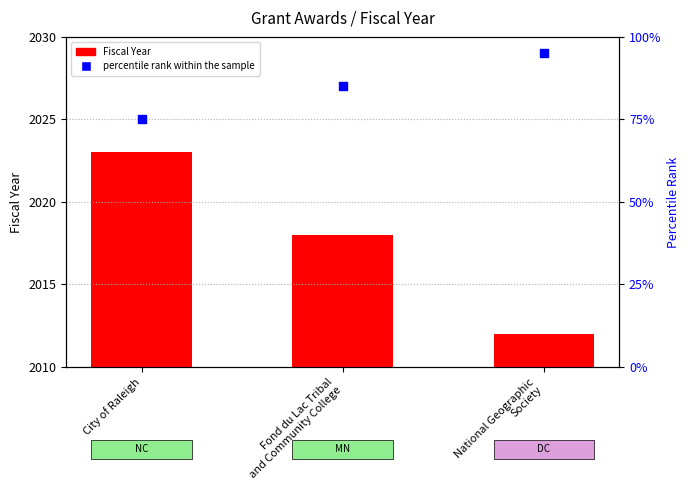

At which category is the sum across all series the highest?

National Geographic
Society